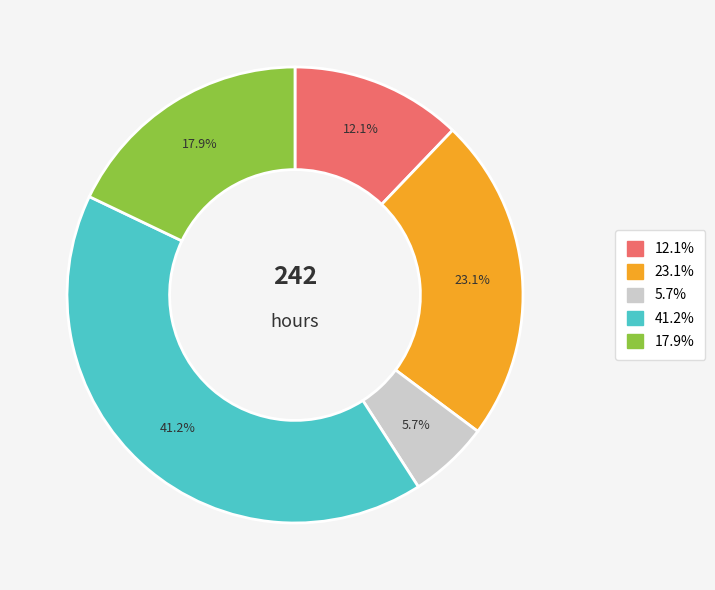

Which has a higher value, 12.1% or 5.7%?

12.1%